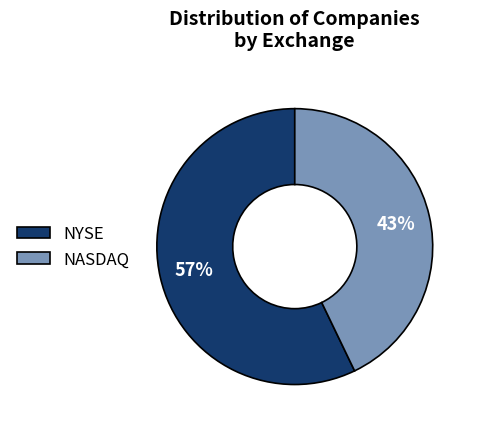

Does NASDAQ account for over 50% of the chart?

No